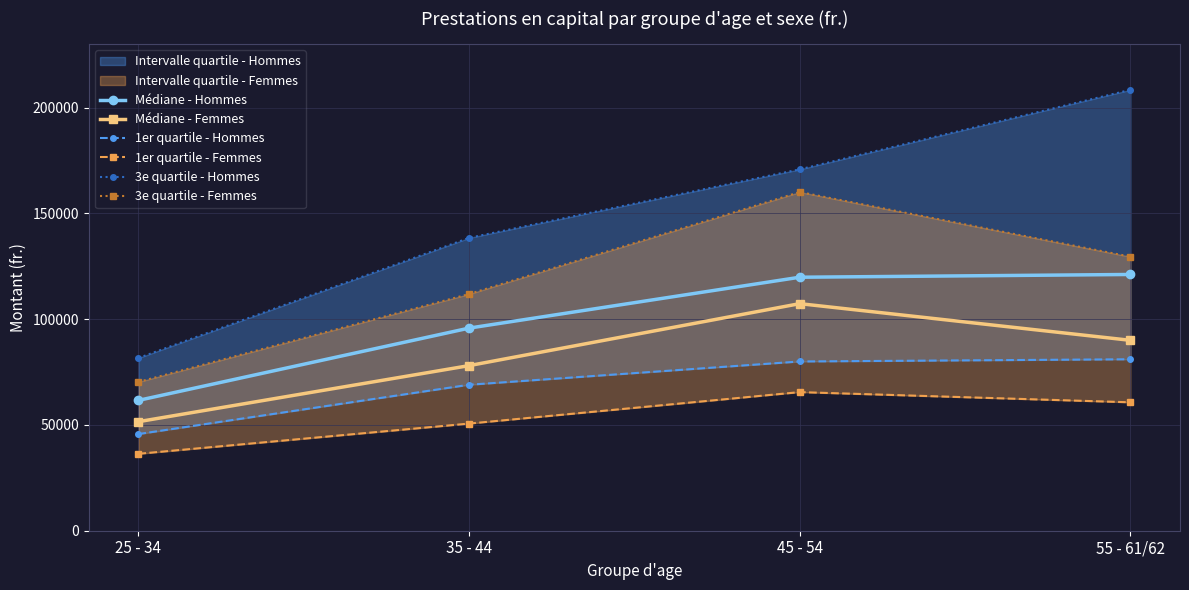

At which label does 3e quartile - Hommes first exceed 170805?

45 - 54